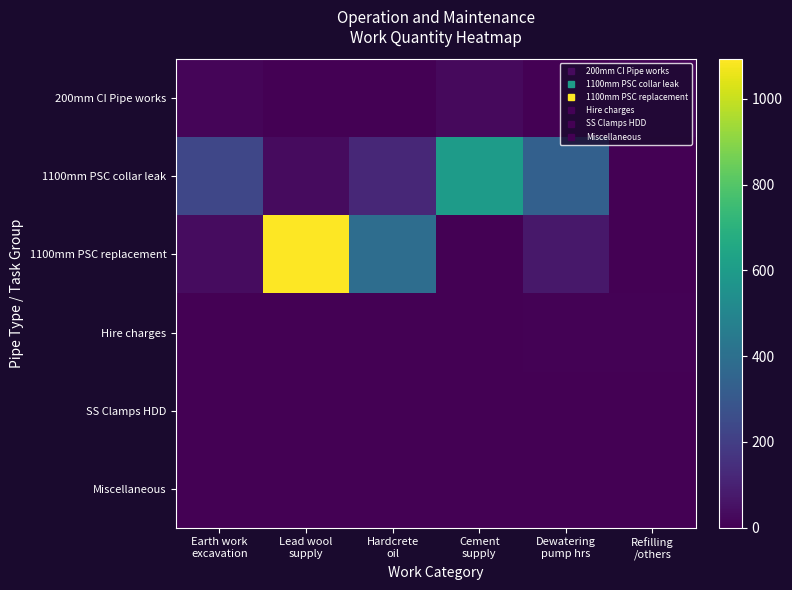

Which series changed the most between Lead wool supply and Hardcrete oil?

1100mm PSC replacement